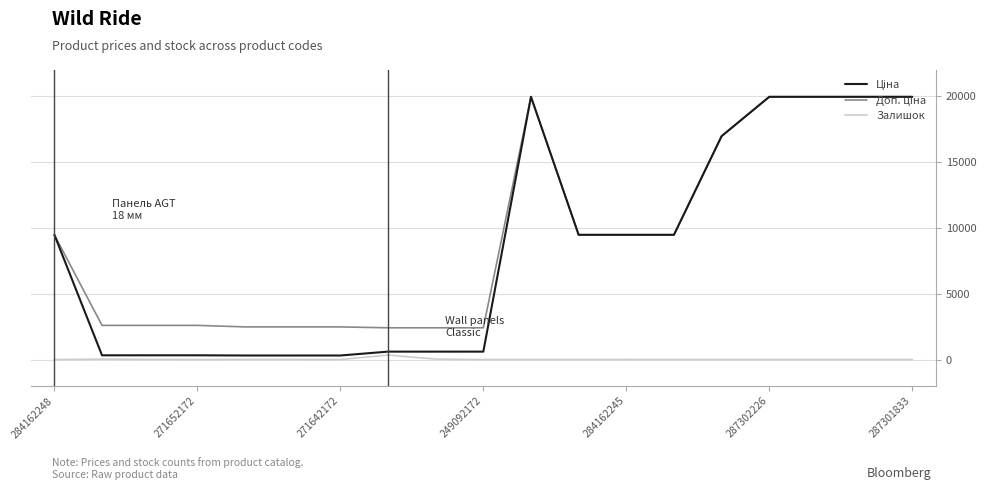

What is the greatest value displayed?

19964.2